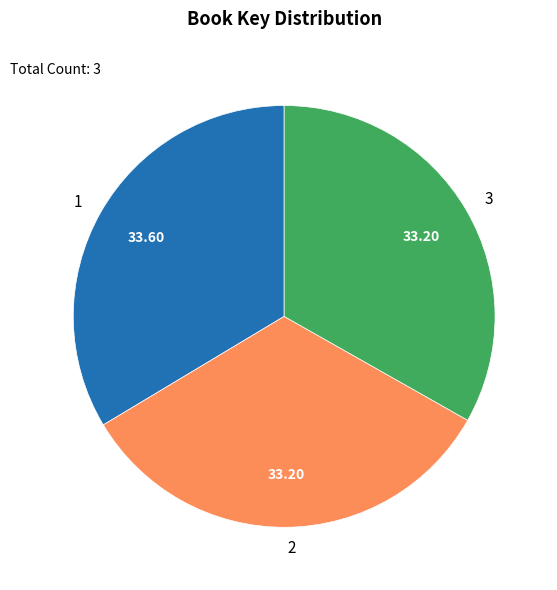

Combined, do 1 and 2 account for over 50%?

Yes